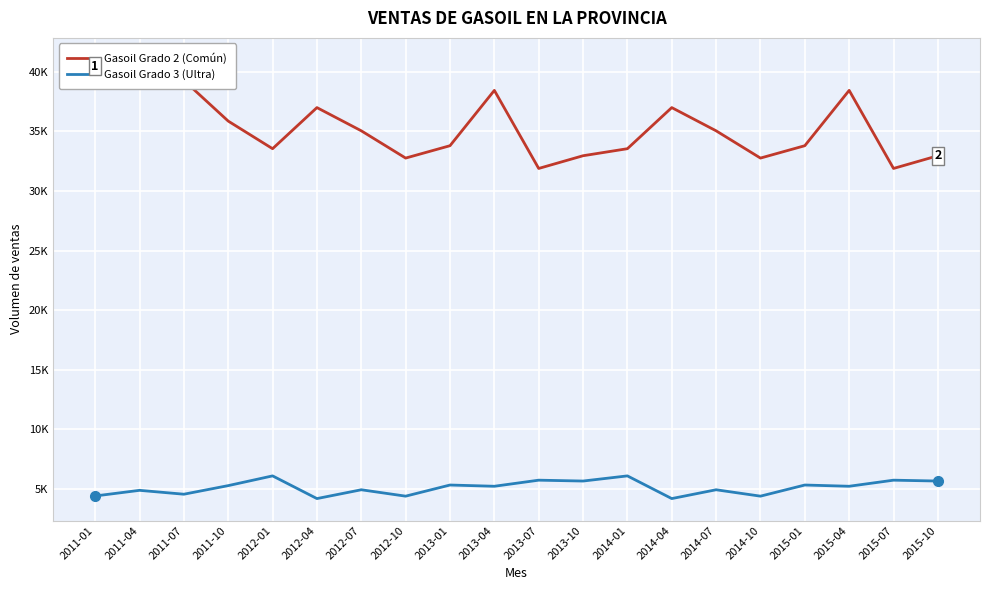

Is it true that Gasoil Grado 2 (Común) equals 31889.4 at 2015-07?

True